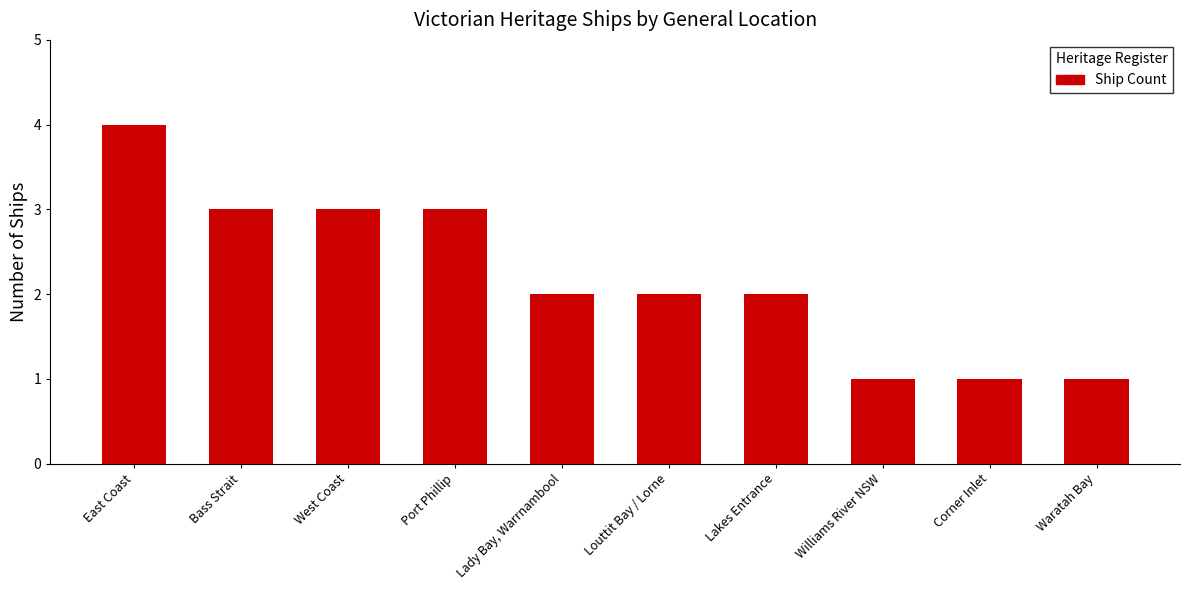

Is it true that the value at Port Phillip is 5?

False